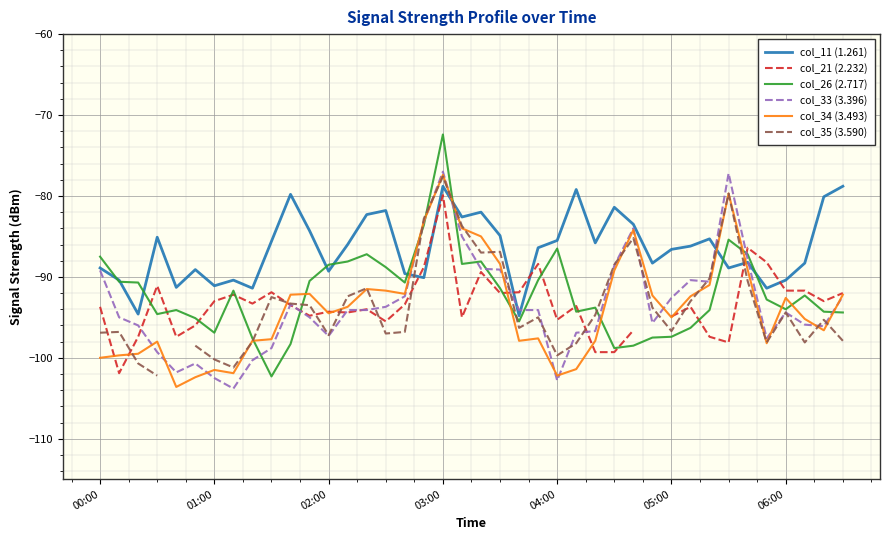

What is the maximum value for col_34 (3.493)?

-77.4